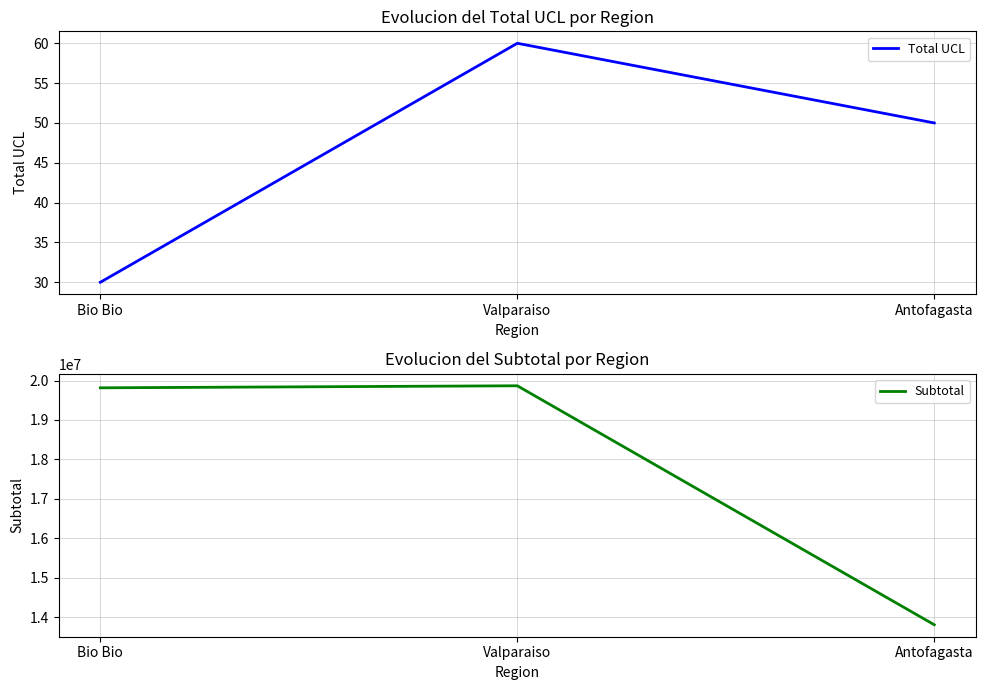

What is the difference between the maximum and minimum values in the Total UCL series?

30